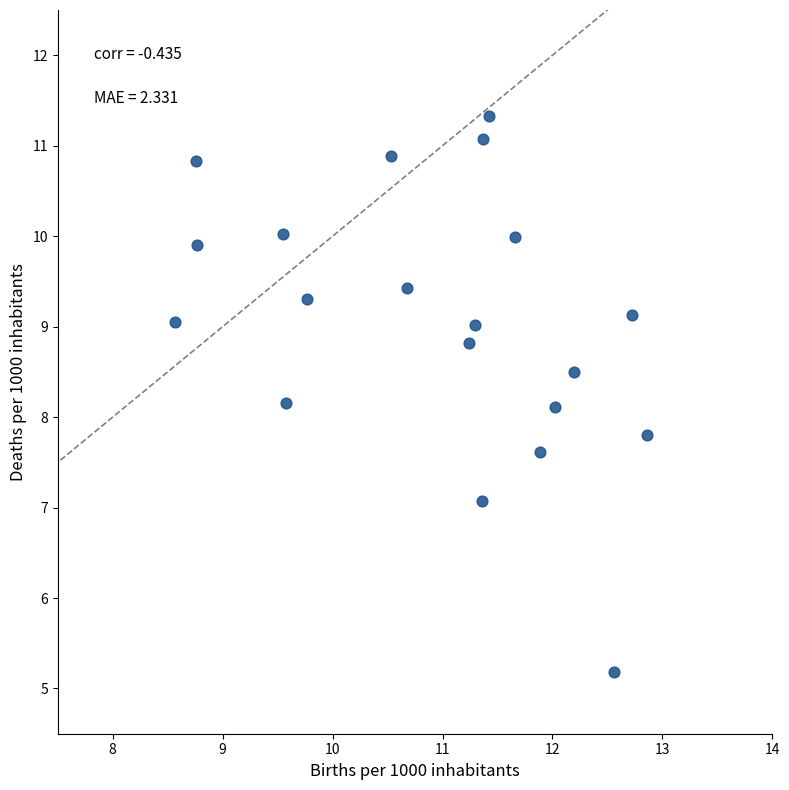

What is the range of X values (max minus min)?

4.3